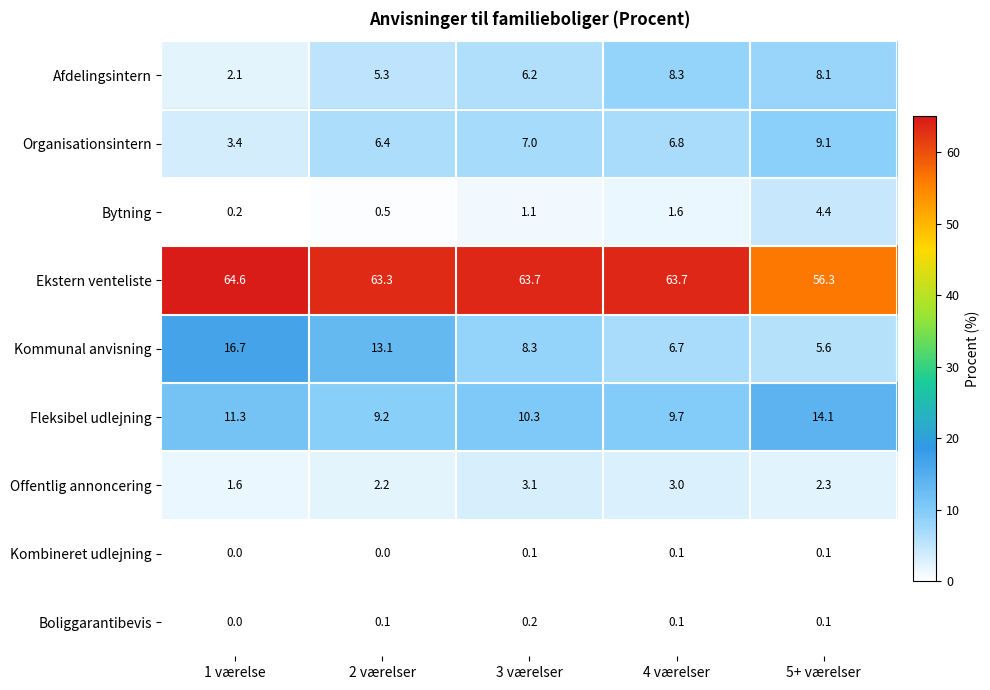

At how many categories does at least one series exceed 41?

5